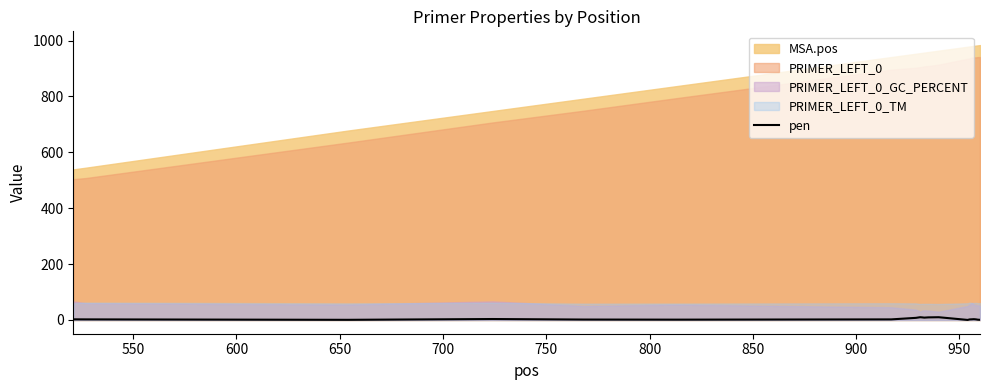

How many lines are shown in the chart?

1